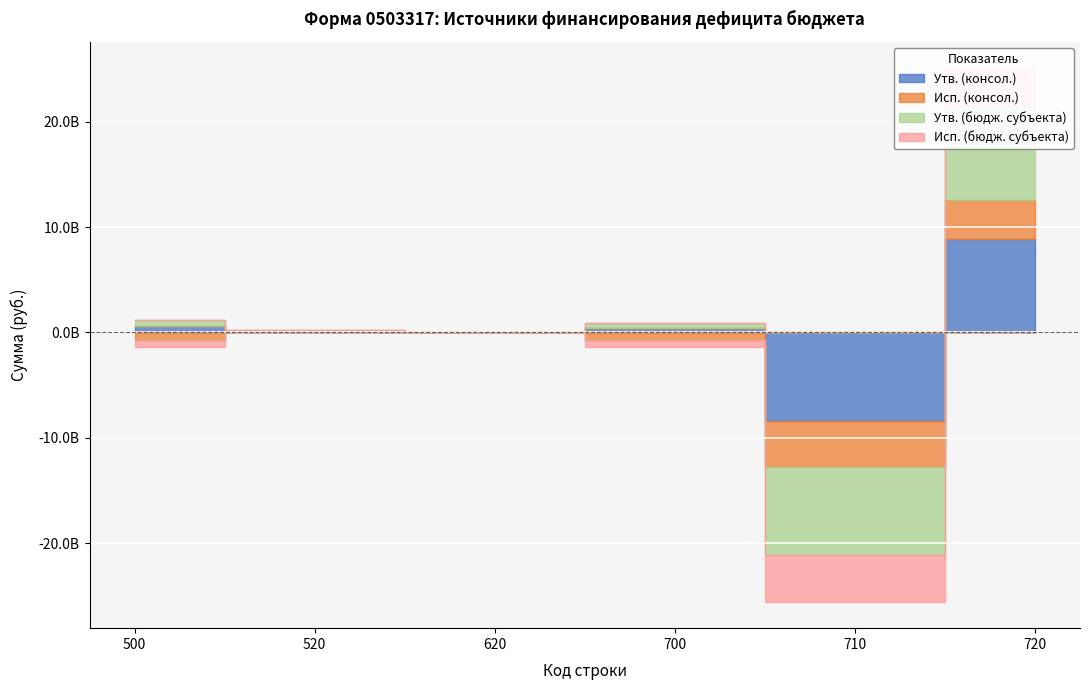

The Исп. (консол.) series shows -7044749062.0 at 710. True or false?

False